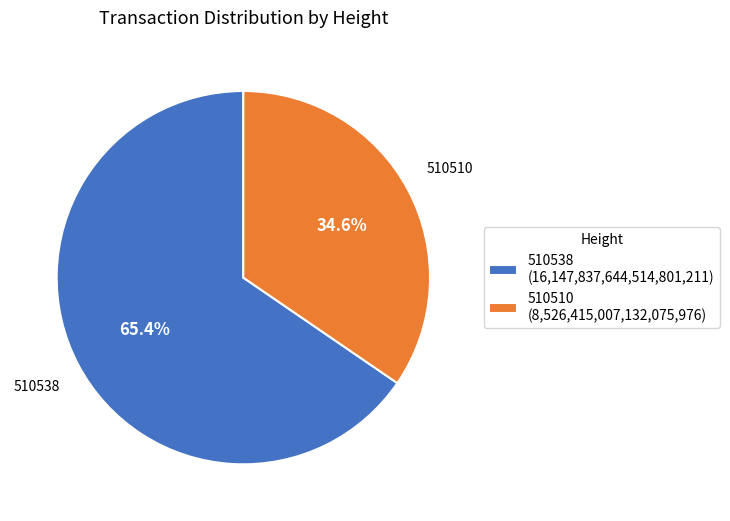

Count the number of slices in the pie.

2